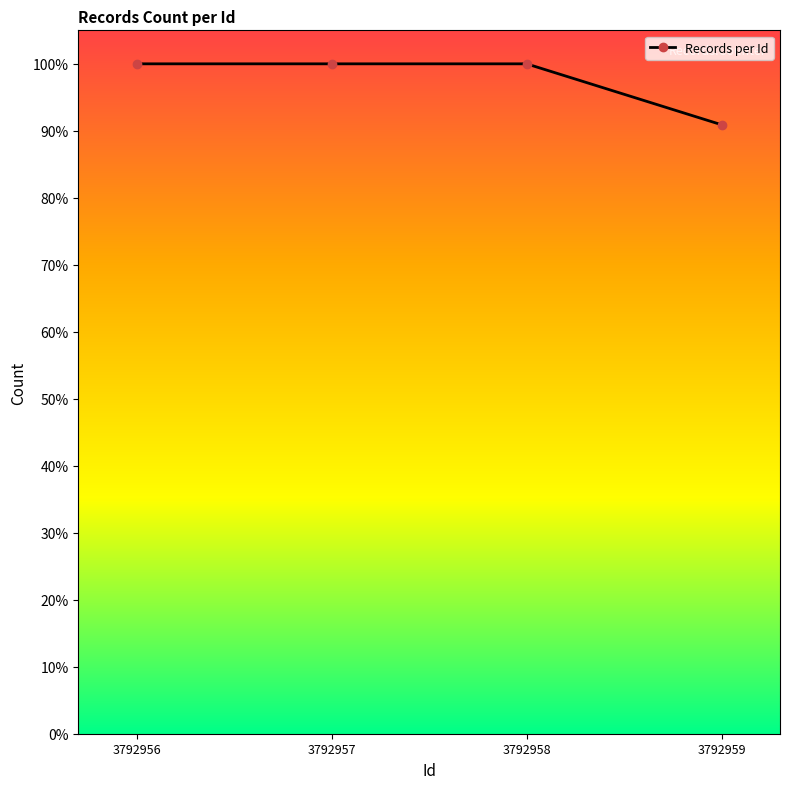

Between 3792957 and 3792956, which is larger?

3792957